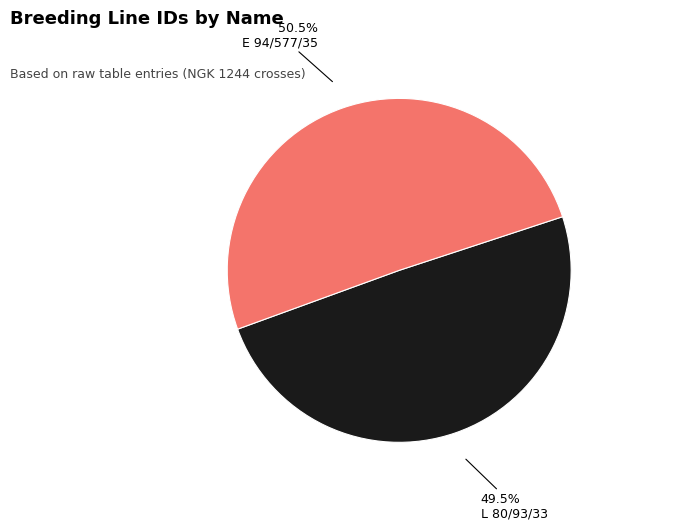

Which slice is the largest?

E 94/577/35